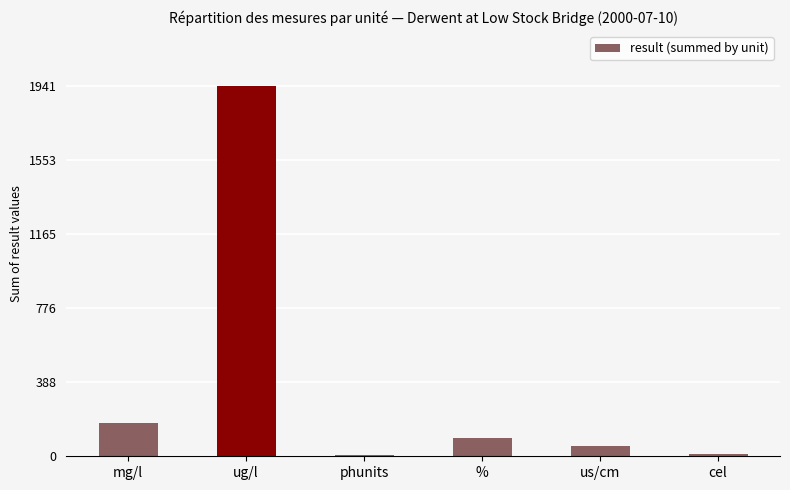

What is the change in value from phunits to us/cm?

+45.4